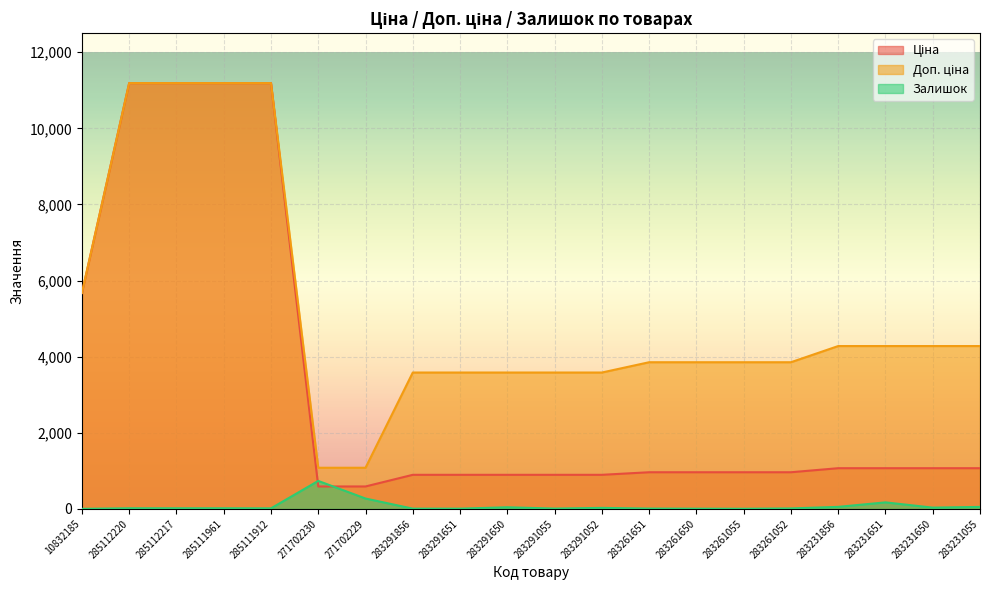

At which category does the chart reach its peak across all series?

285112220